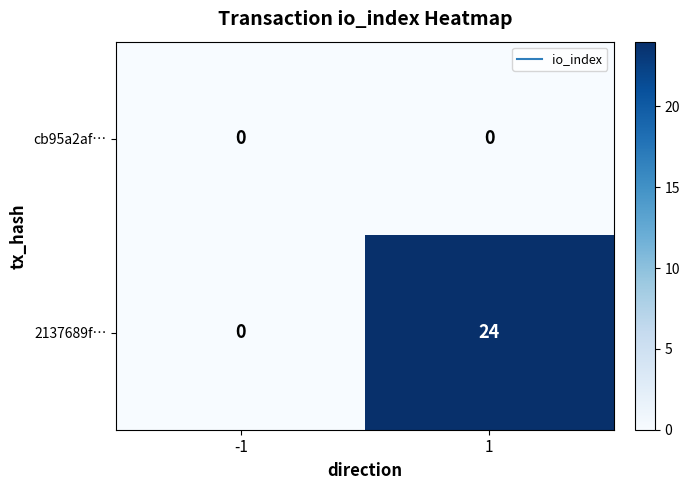

What is the difference between the highest and lowest values at 1?

24